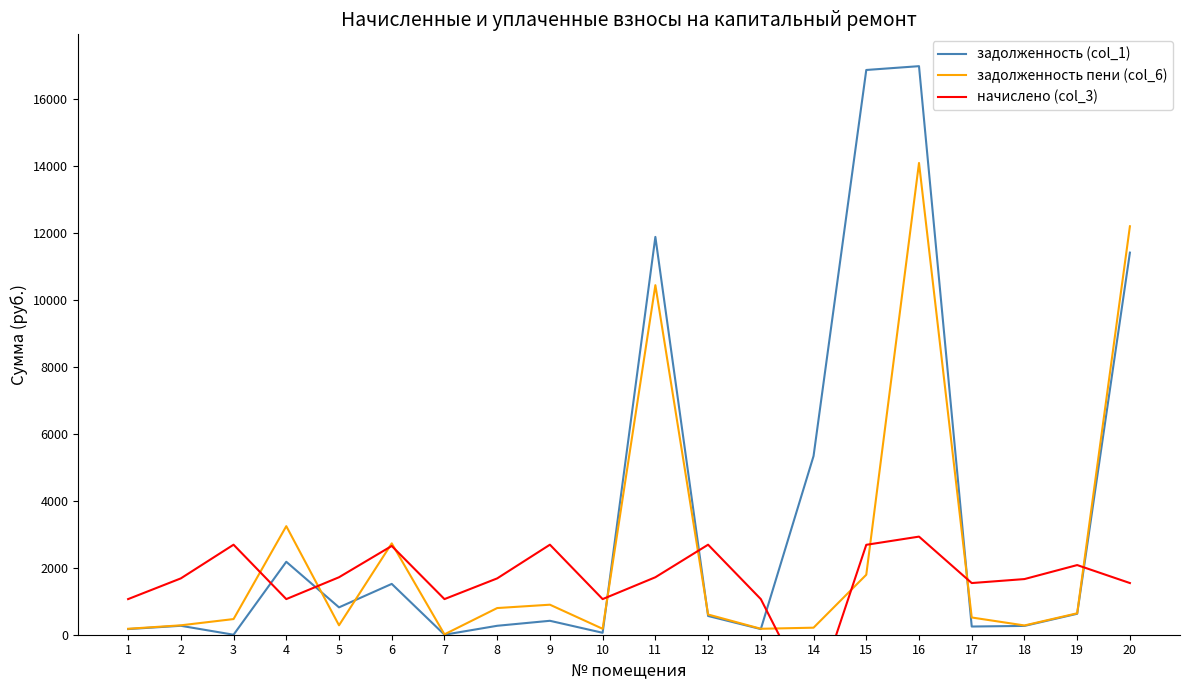

How many positive values does the задолженность (col_1) series have?

19